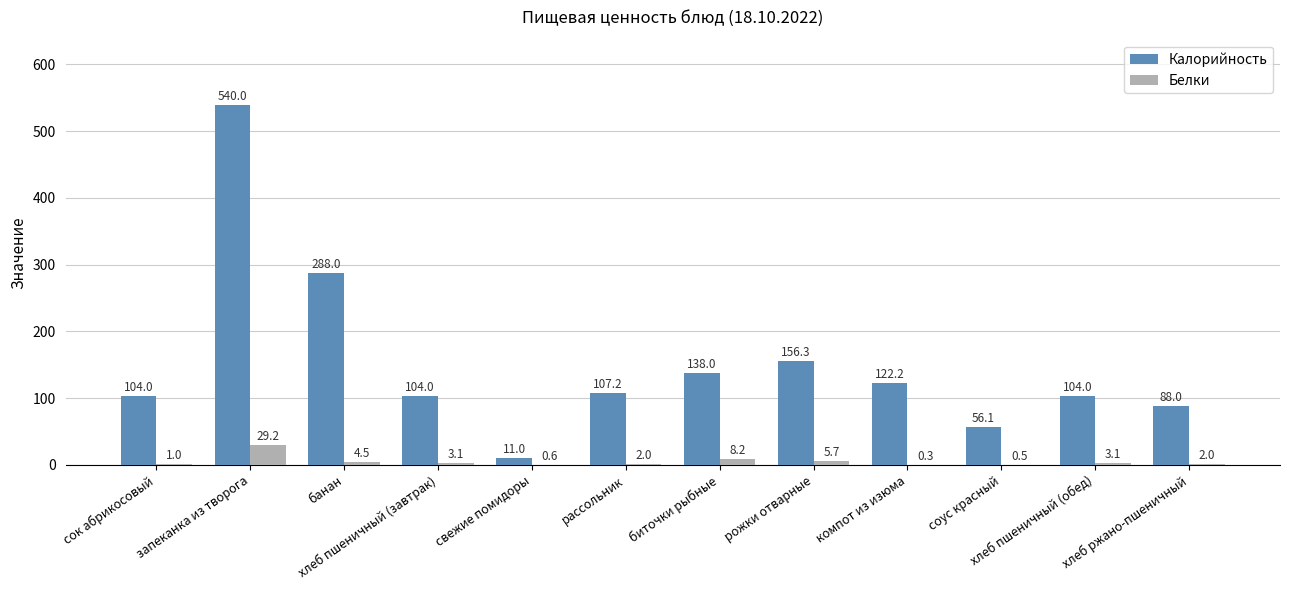

The value of Белки at рассольник is 2.0. True or false?

True